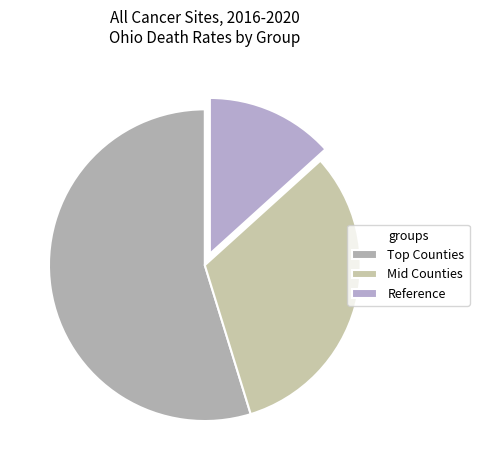

Count the number of slices in the pie.

3